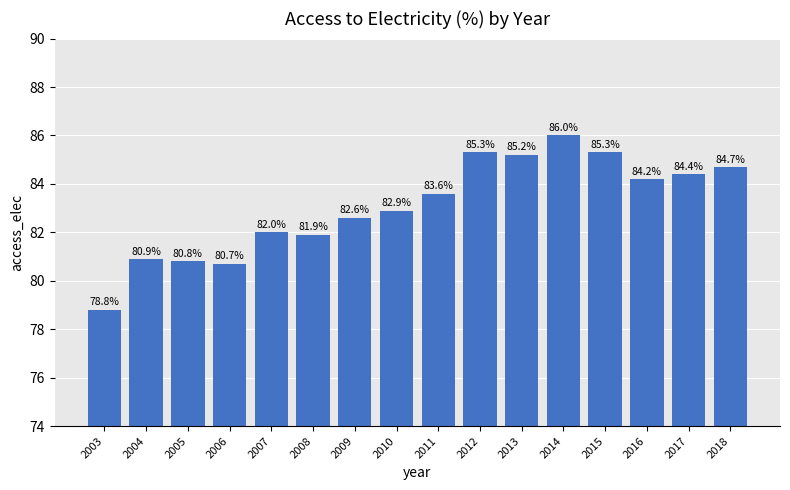

What is the value of the 1st bar from the left?

78.8